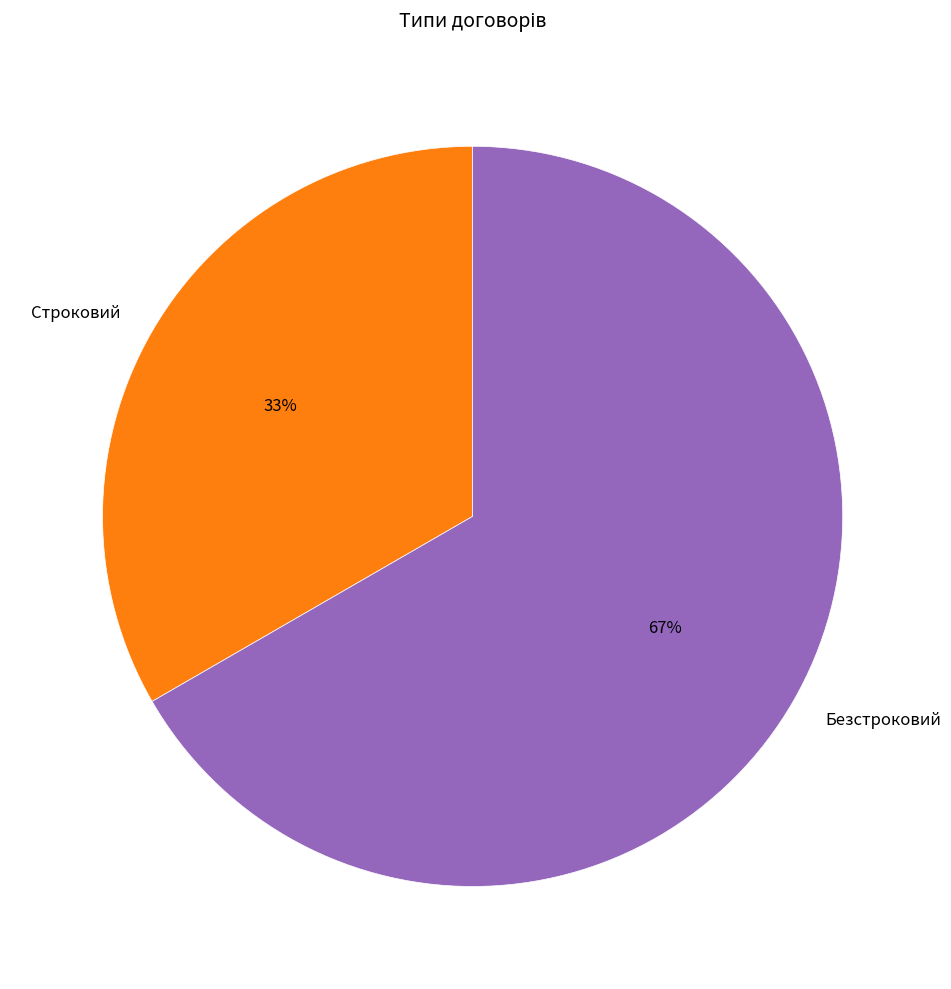

What is the largest slice in the pie chart?

Безстроковий